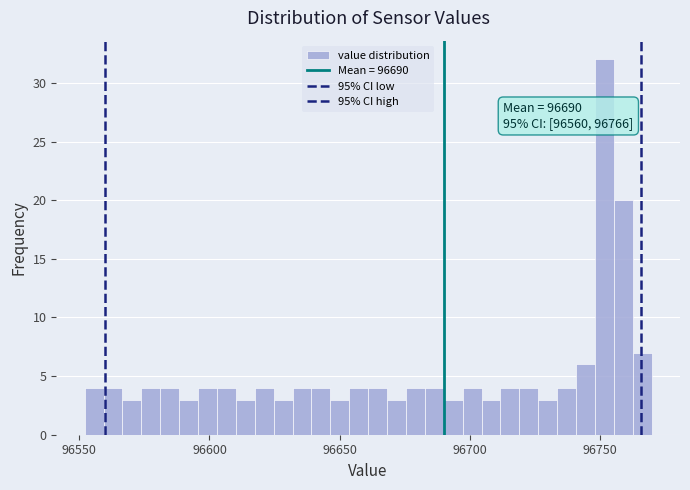

Read against the x-axis, roughly where is the centre of the tallest bar?

96750